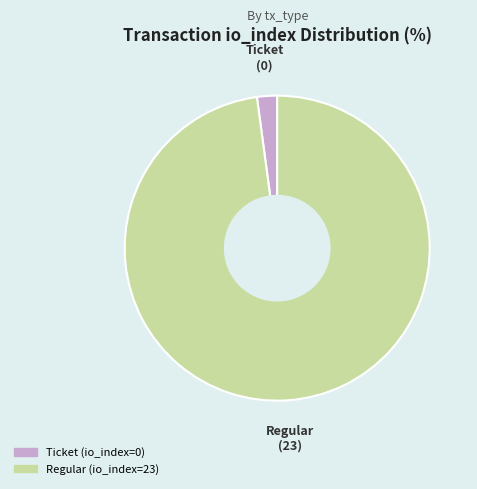

Count the number of slices in the pie.

2